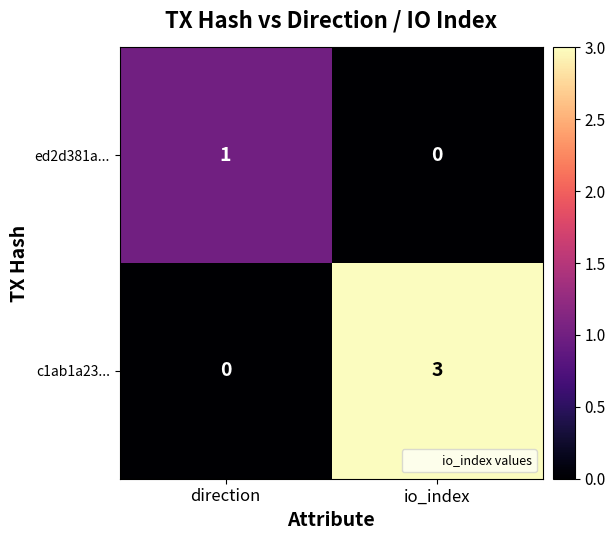

How many categories are shown in the chart?

2